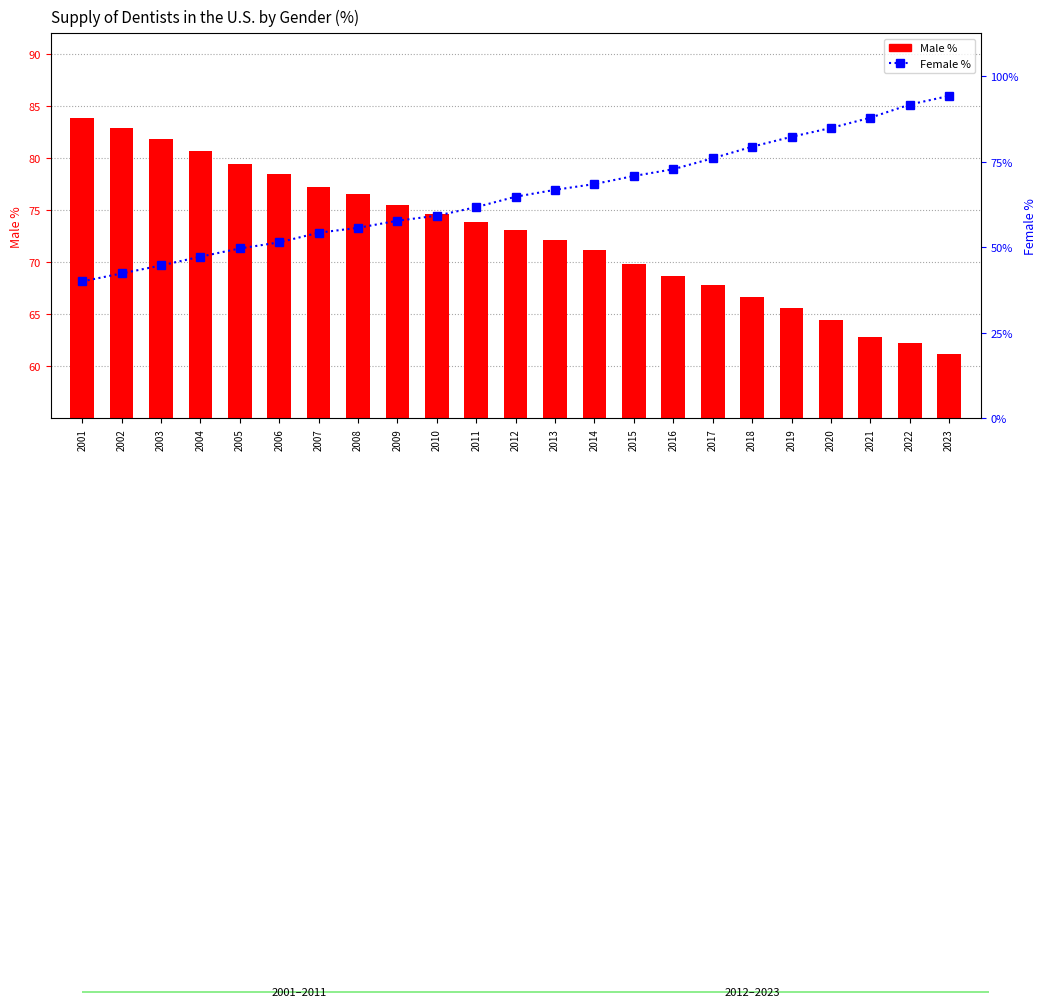

How many categories are shown in the chart?

23